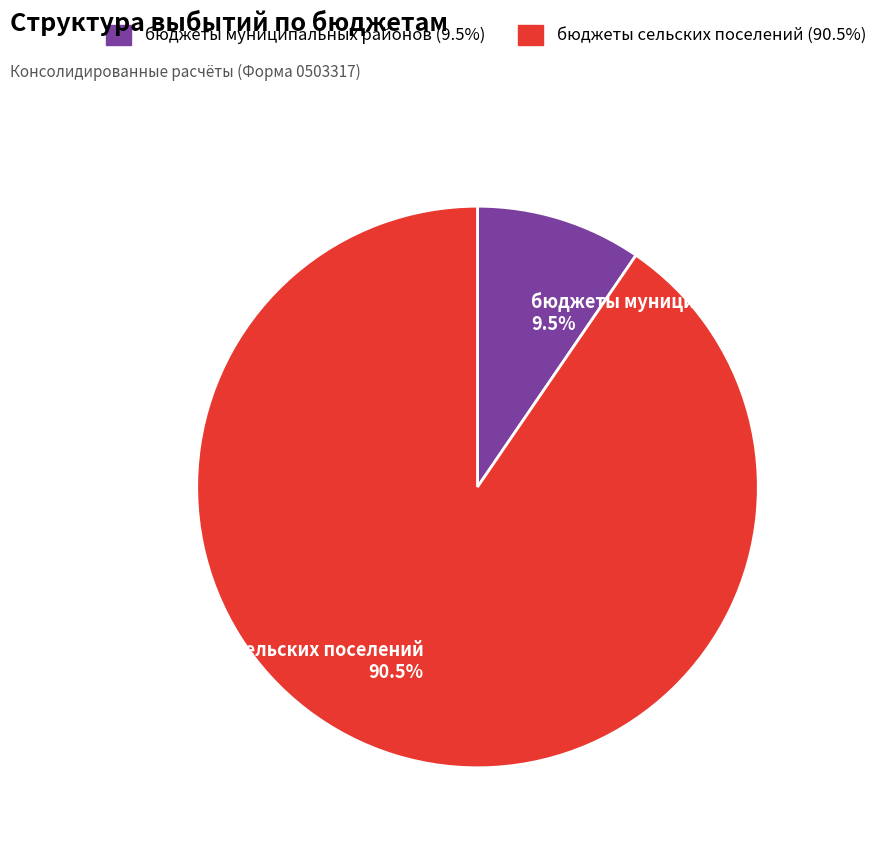

Between бюджеты сельских поселений and бюджеты муниципальных районов, which is larger?

бюджеты сельских поселений